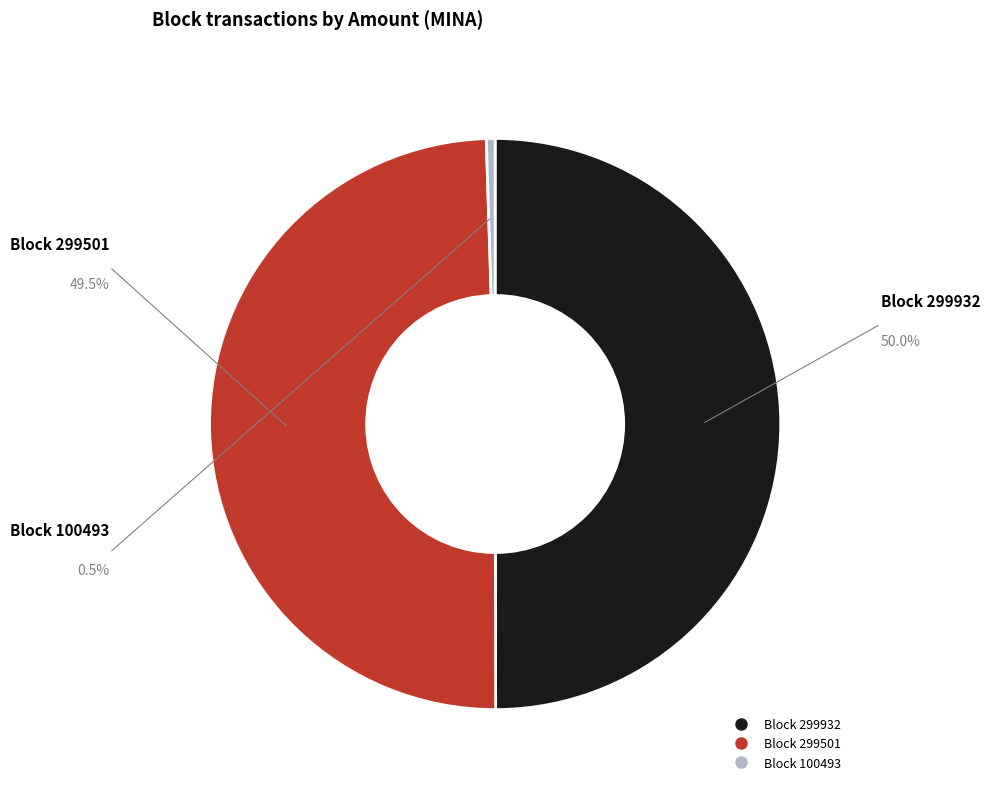

Count the number of slices in the pie.

3